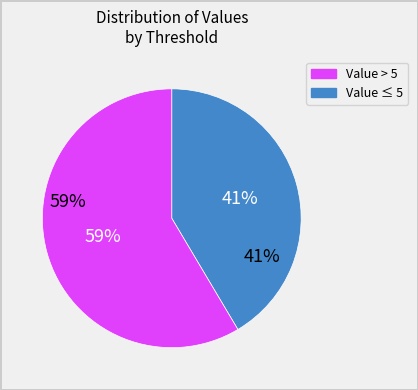

Is there any slice that represents more than half of the pie?

Yes